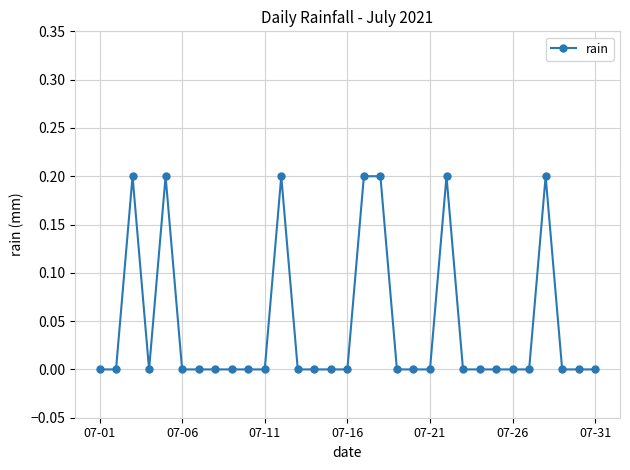

What is the sum of all values?

1.4